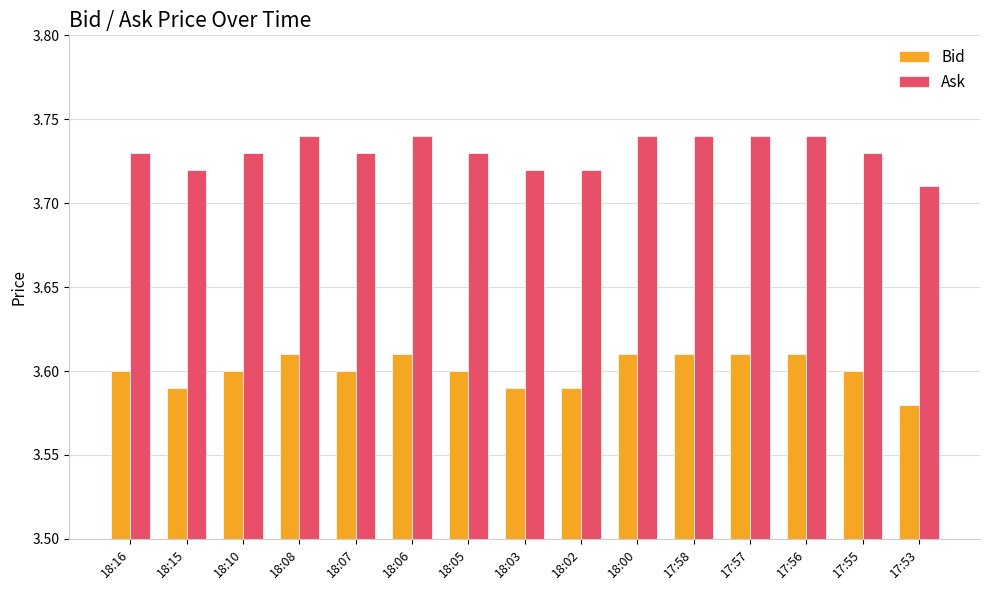

Does the chart contain any negative values?

No